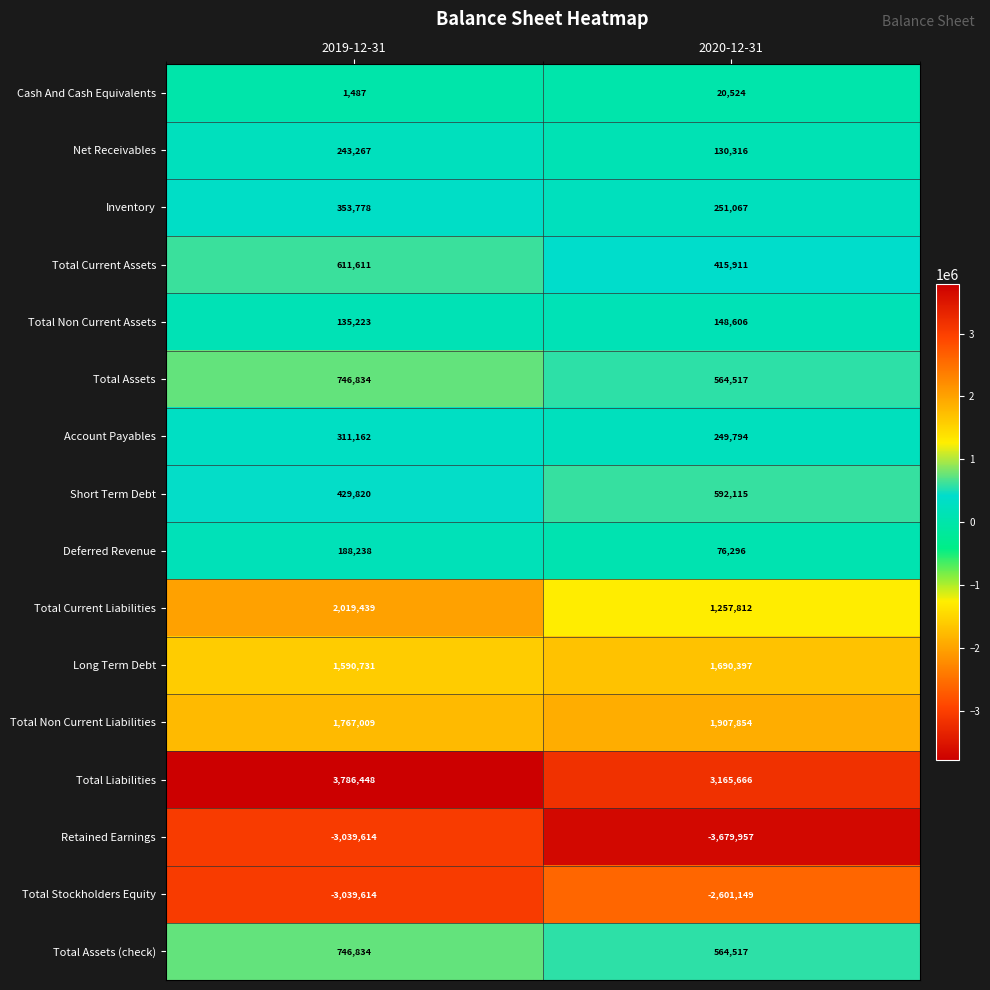

What is the total value across all series at 2019-12-31?

6852653